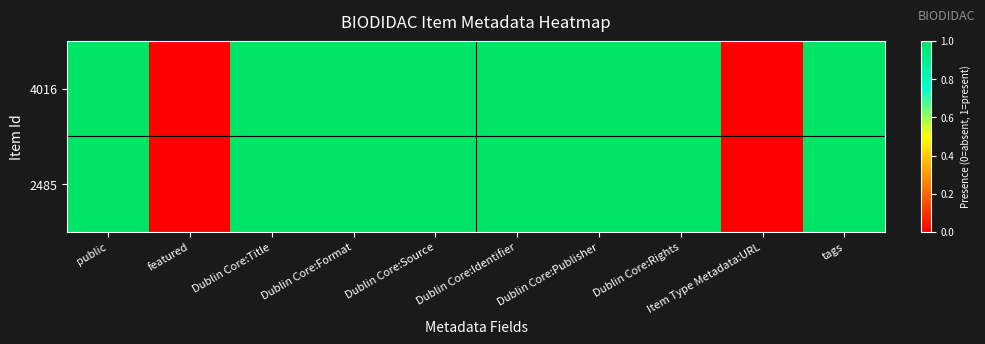

Reading right to left, extract all data points from this chart.

4016: tags=1	Item Type Metadata:URL=0	Dublin Core:Rights=1	Dublin Core:Publisher=1	Dublin Core:Identifier=1	Dublin Core:Source=1	Dublin Core:Format=1	Dublin Core:Title=1	featured=0	public=1
2485: tags=1	Item Type Metadata:URL=0	Dublin Core:Rights=1	Dublin Core:Publisher=1	Dublin Core:Identifier=1	Dublin Core:Source=1	Dublin Core:Format=1	Dublin Core:Title=1	featured=0	public=1